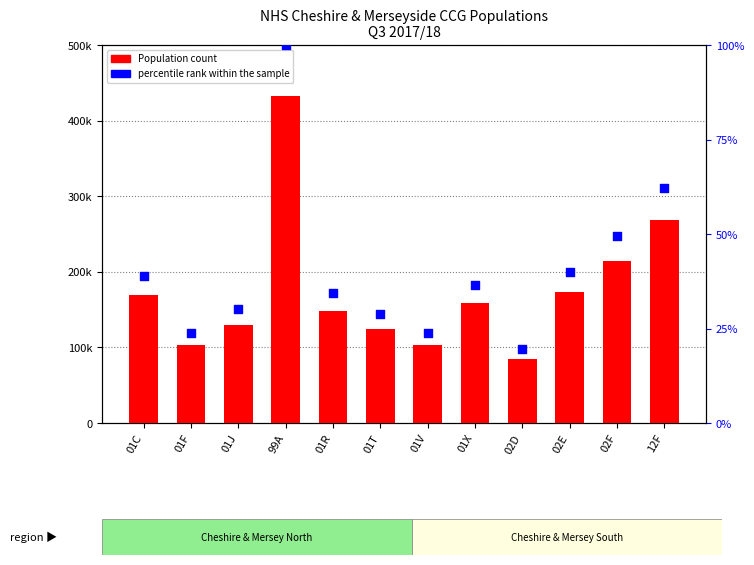

What is the total value across all series at 99A?

432373.0